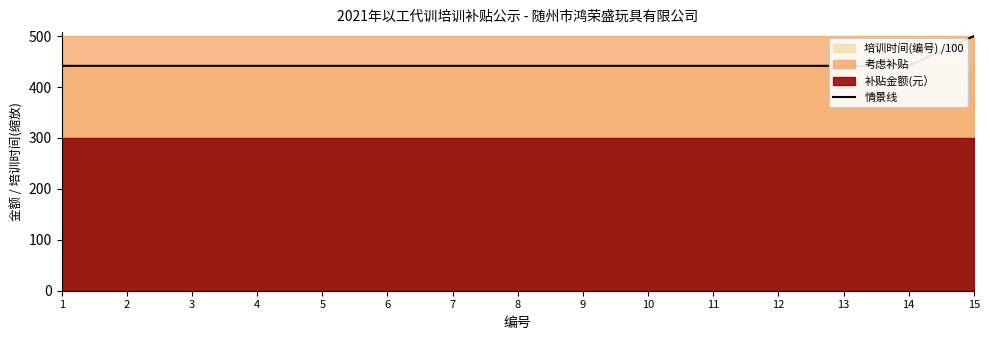

At which category does the chart reach its minimum across all series?

1